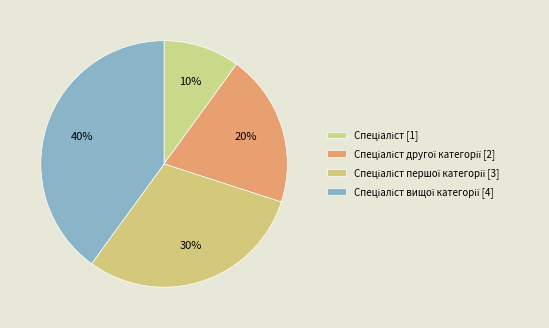

How many segments does this pie chart have?

4